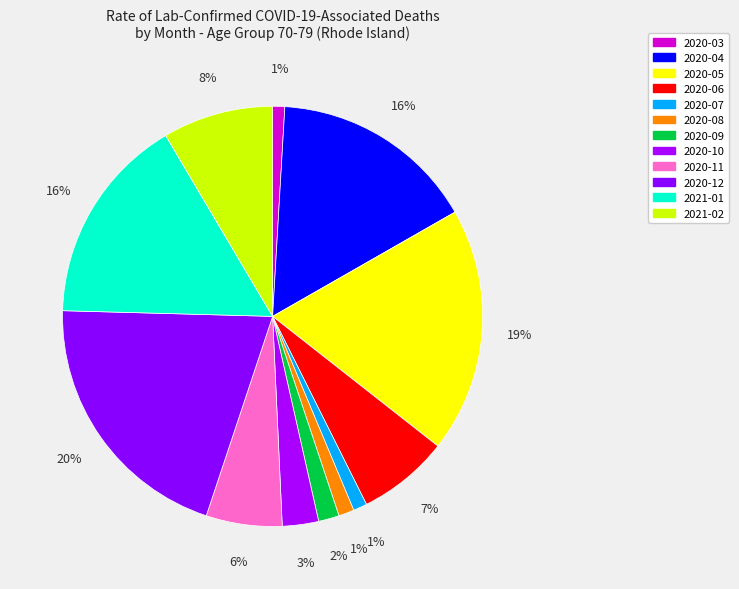

To the nearest percent, what is the average slice percentage?

8%